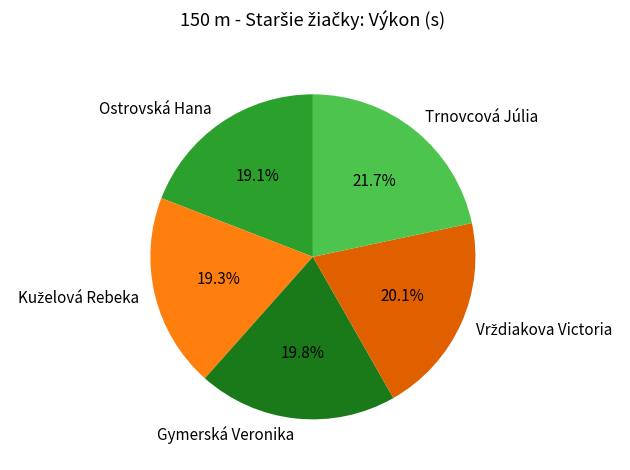

What is the ratio of the value at Ostrovská Hana to the value at Trnovcová Júlia?

0.9